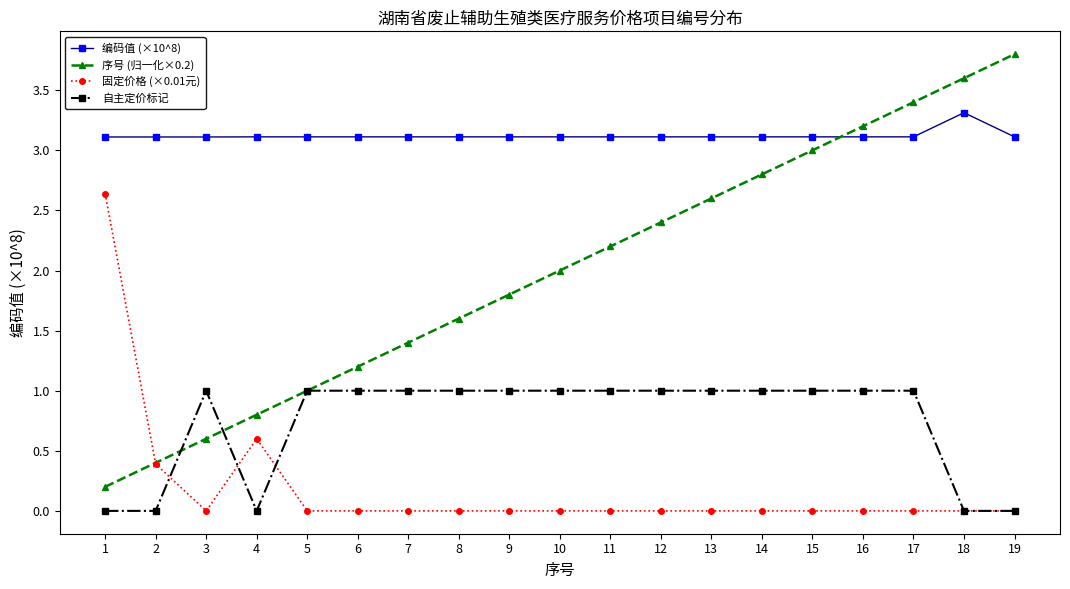

True or false: 固定价格 (×0.01元) has a value of 1.1 at 13.

False